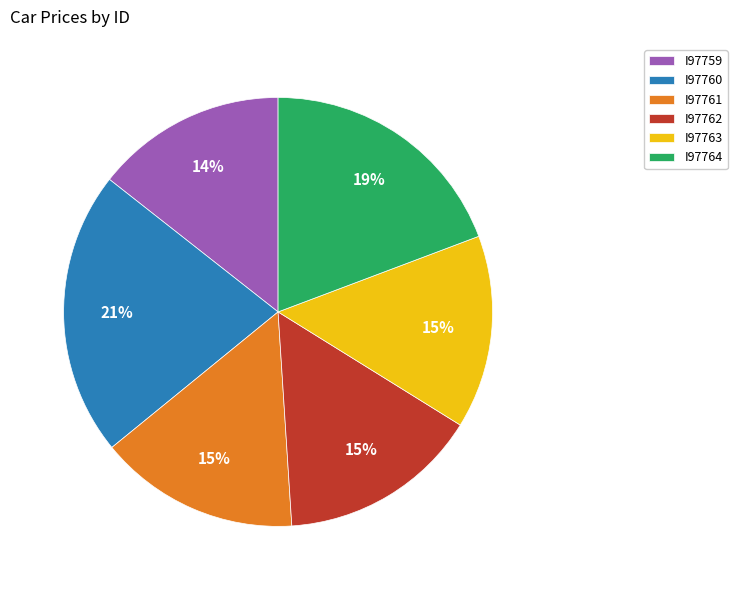

How many slices are in this pie chart?

6